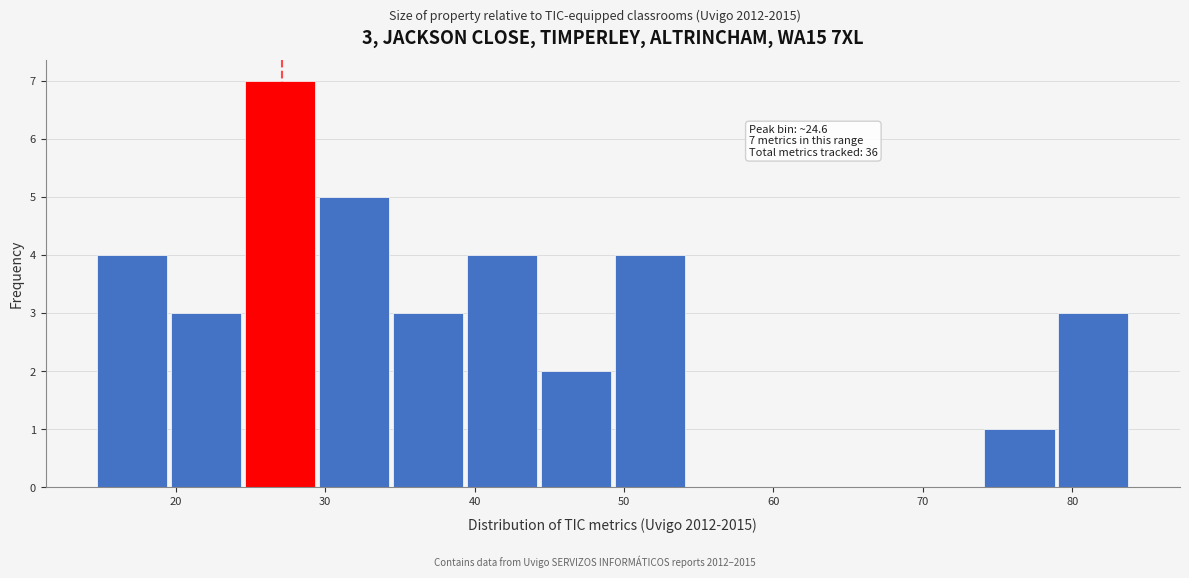

Over which range of the x-axis is the bar tallest?

25 to 30